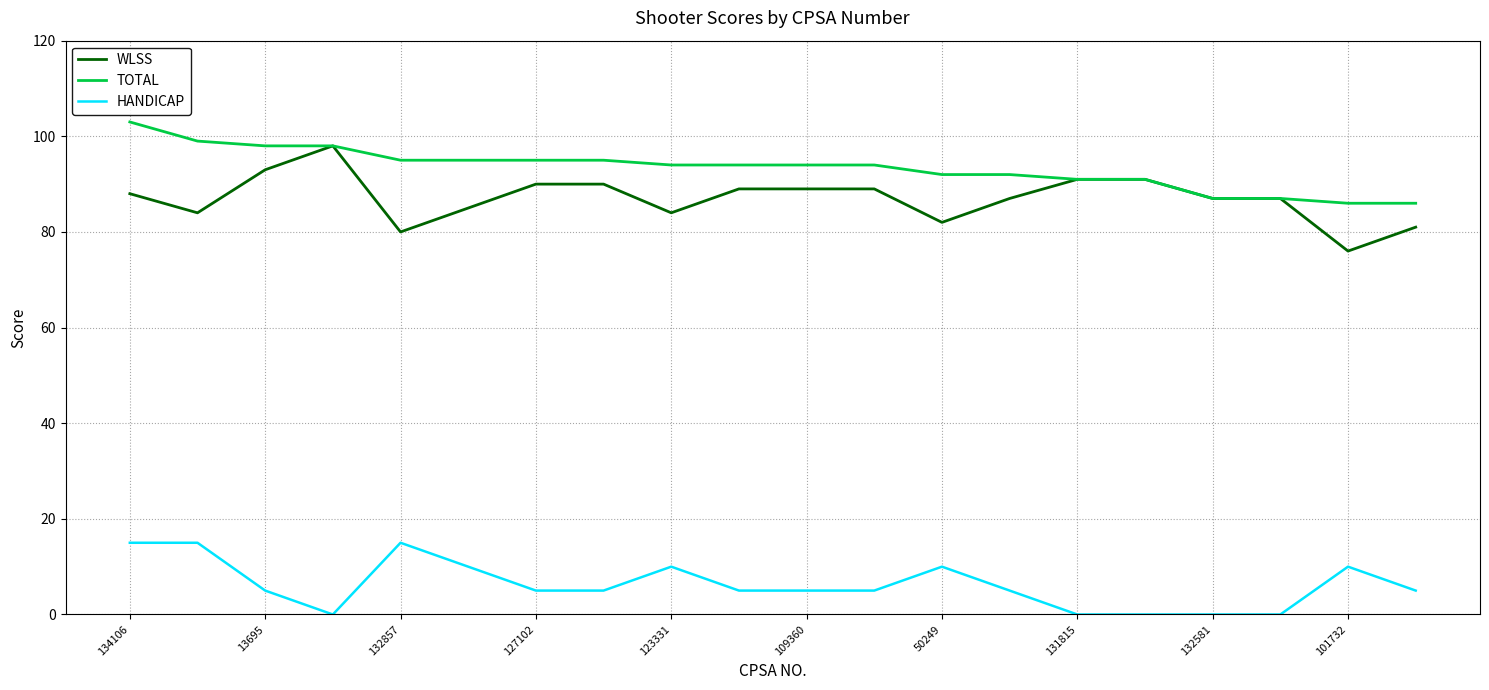

List the series in order of their peak value, lowest first.

HANDICAP, WLSS, TOTAL